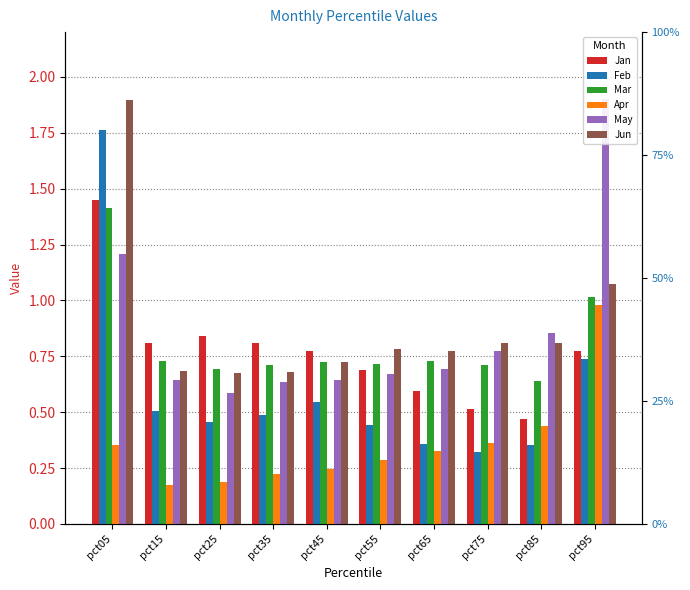

Which series changed the most between pct65 and pct95?

May